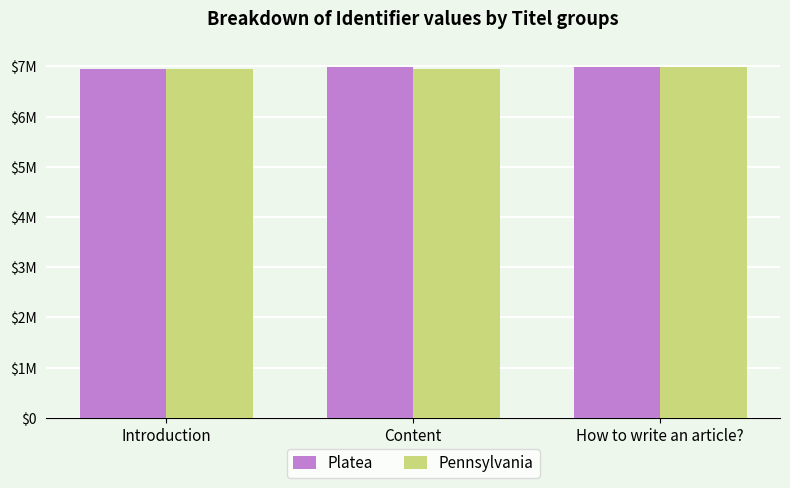

True or false: Pennsylvania has a value of 10618617 at Introduction.

False